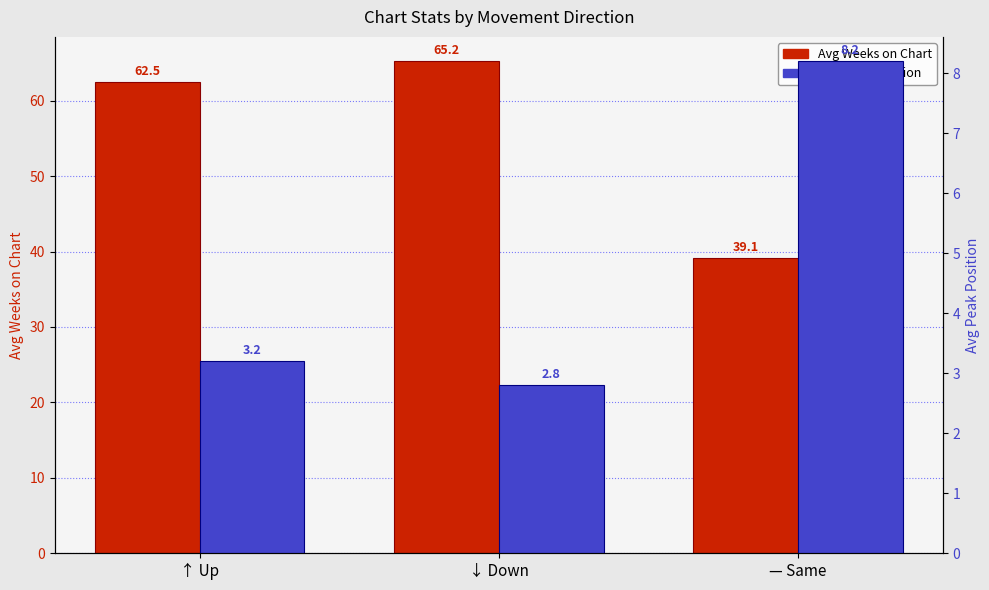

What is the spread (max minus min) of values at — Same?

30.9